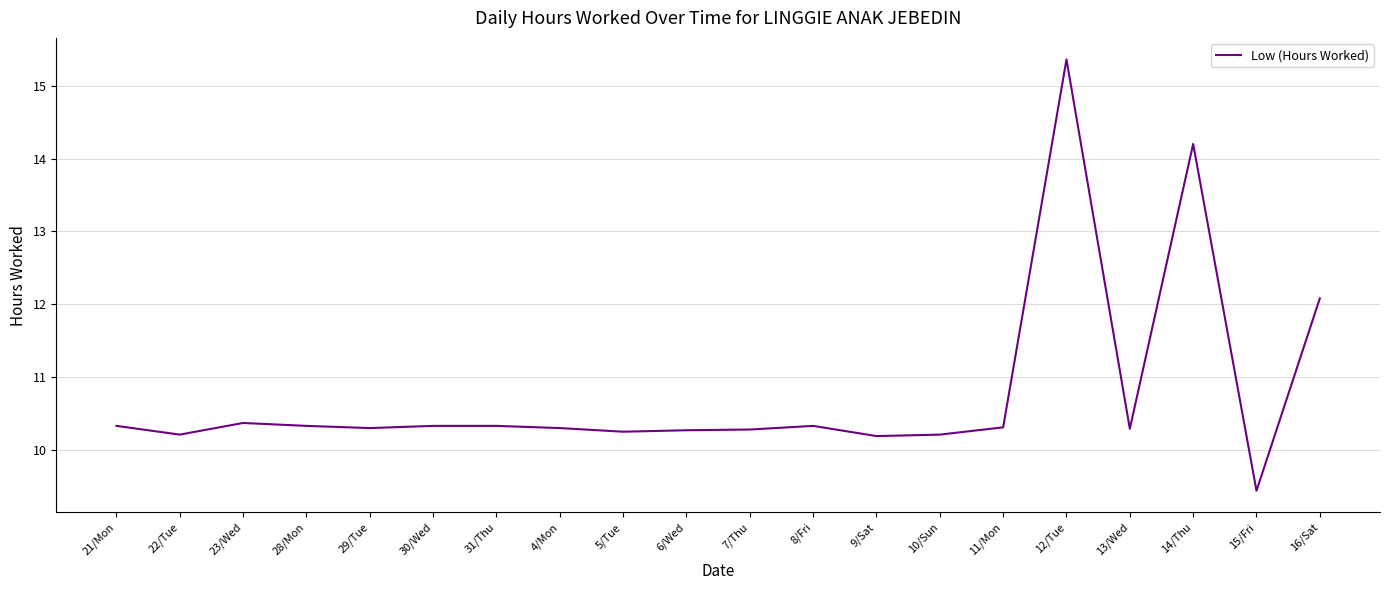

The chart shows a value of 5.3 at 22/Tue. True or false?

False